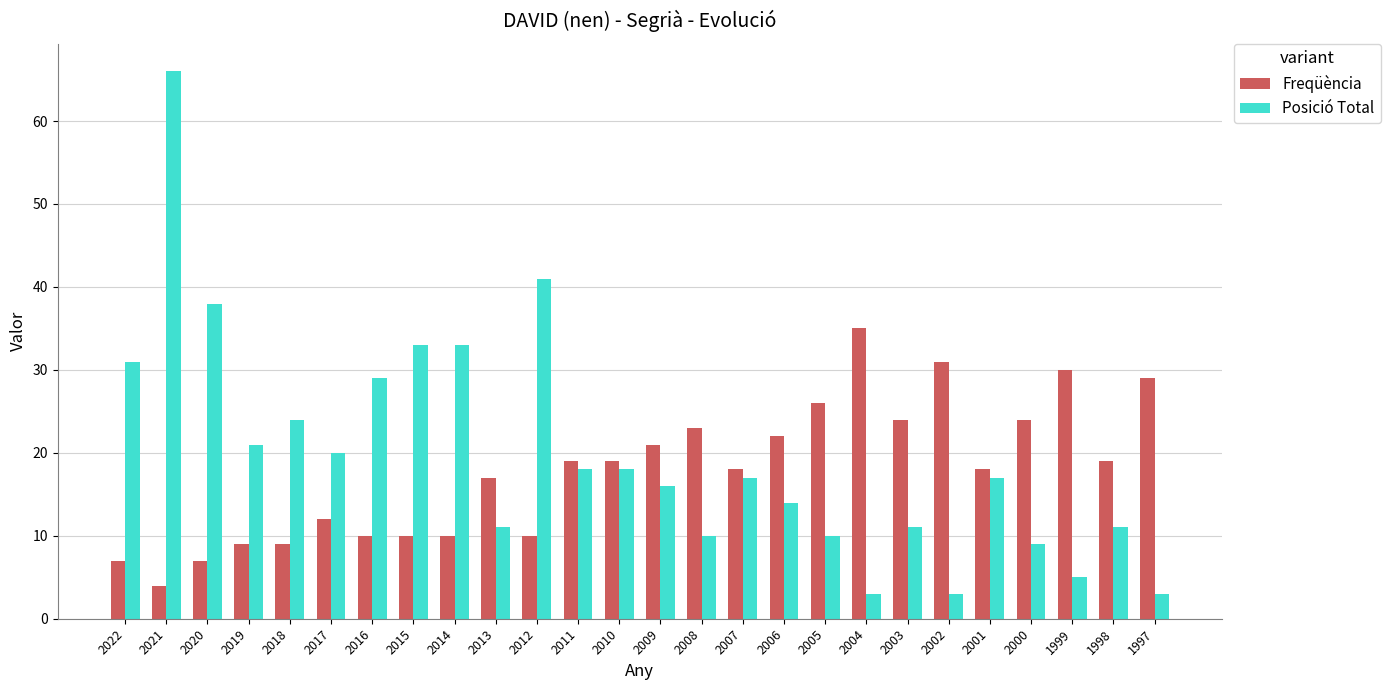

What is the difference between the second highest and second lowest values in the Freqüència series?

24